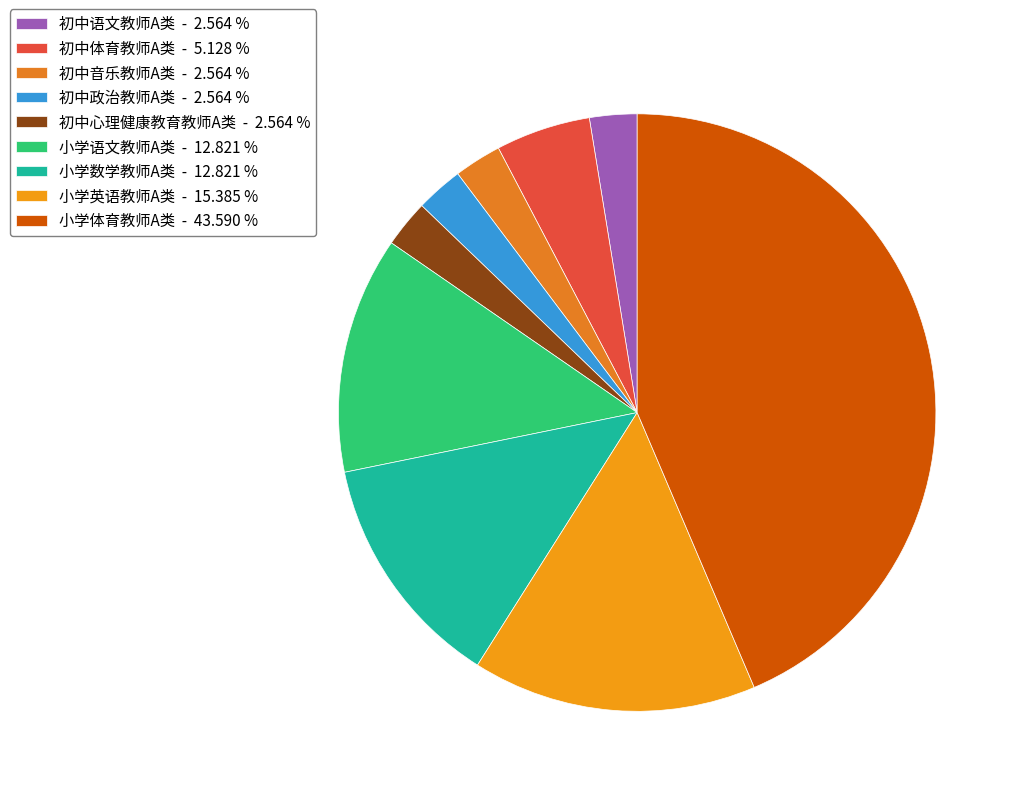

To the nearest percent, what is the average slice percentage?

11%